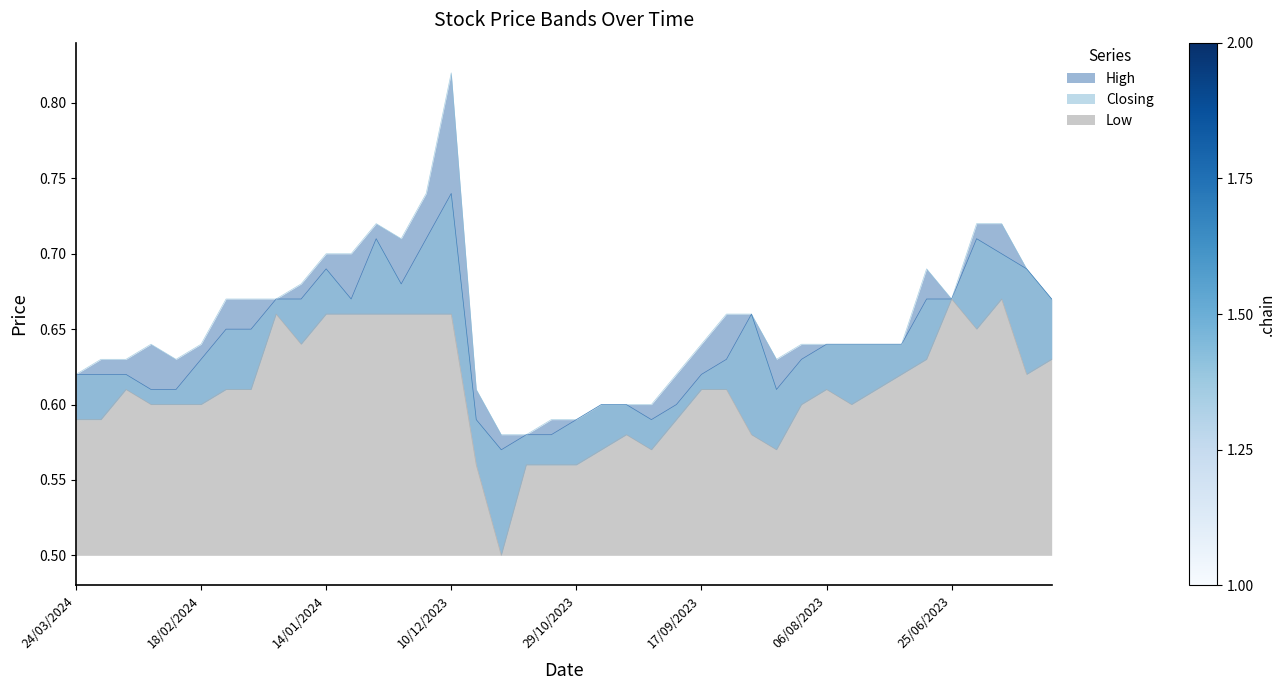

What are all the series names shown in the legend?

High, Closing, Low